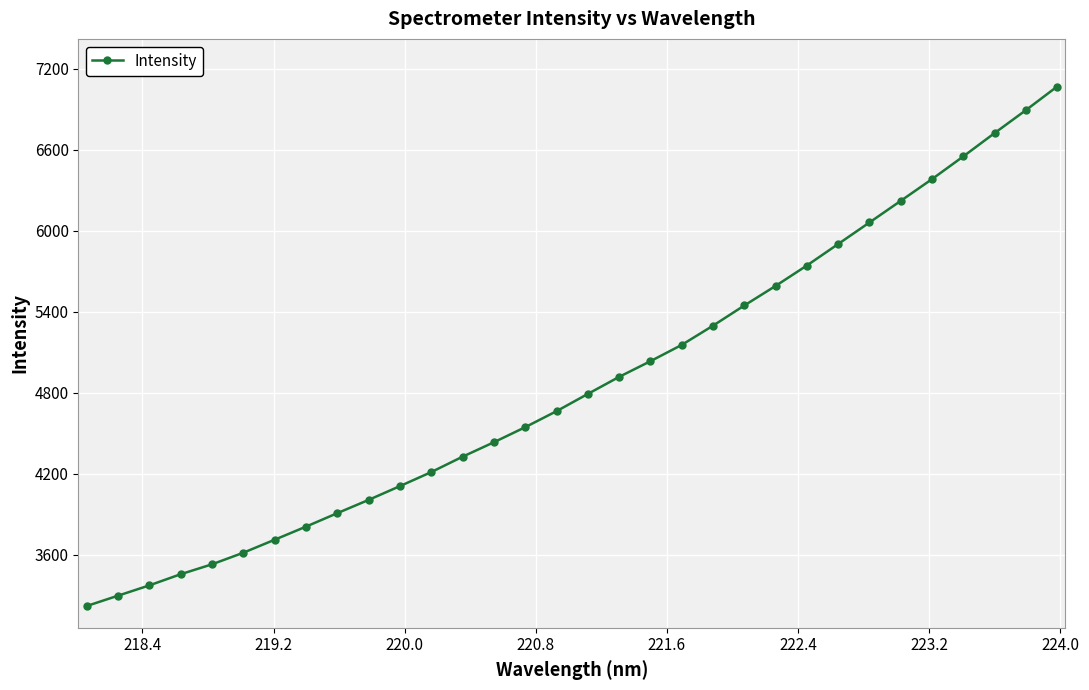

What is the value of the 23rd point from the left?

5591.1